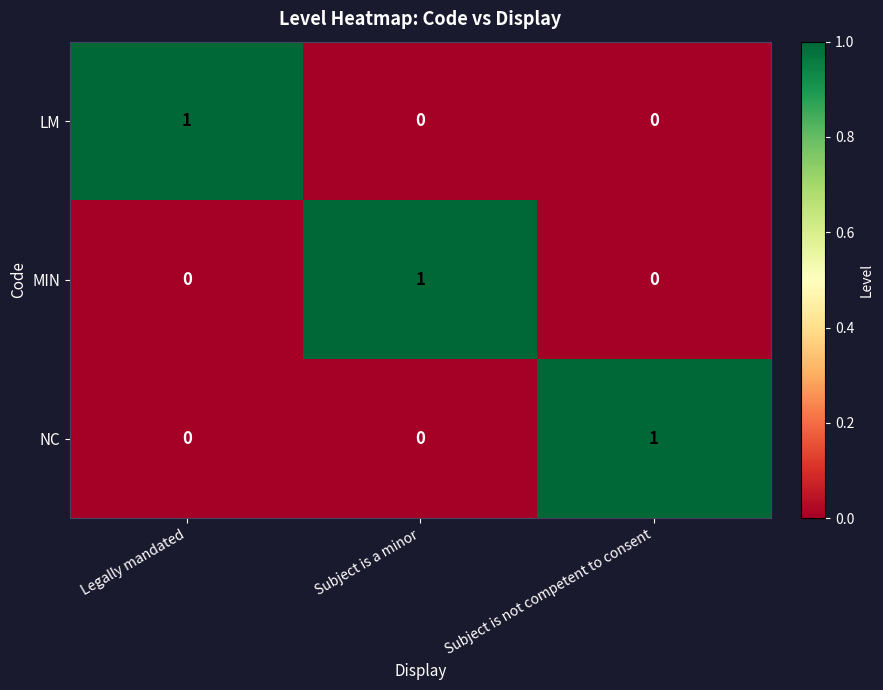

Which category has the highest value in the LM series?

Legally mandated